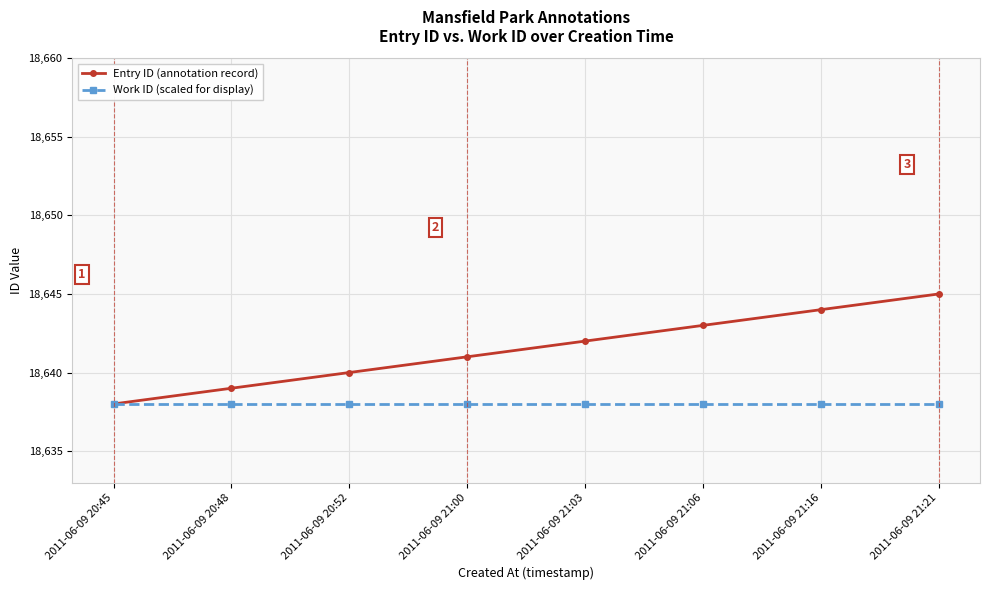

Reading left to right, what are all the values shown in this chart?

Entry ID (annotation record): 18638	18639	18640	18641	18642	18643	18644	18645
Work ID (scaled for display): 18638	18638	18638	18638	18638	18638	18638	18638